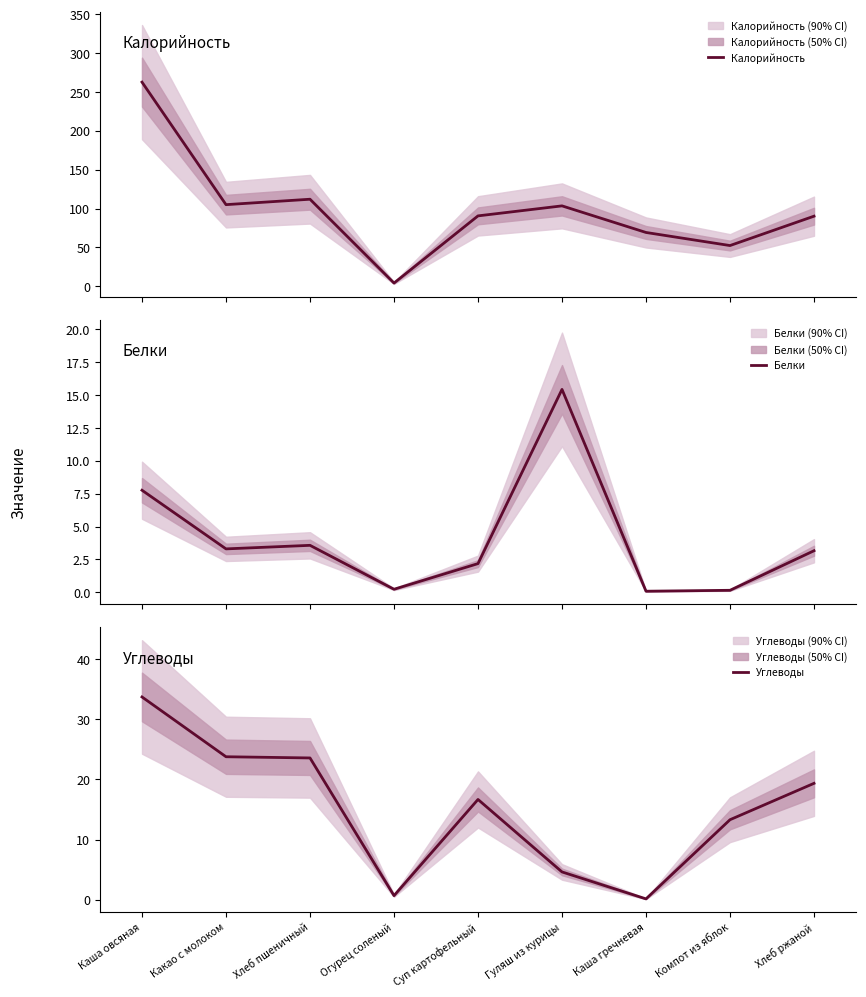

Rank the categories by Углеводы value from highest to lowest.

Каша овсяная, Какао с молоком, Хлеб пшеничный, Хлеб ржаной, Суп картофельный, Компот из яблок, Гуляш из курицы, Огурец соленый, Каша гречневая